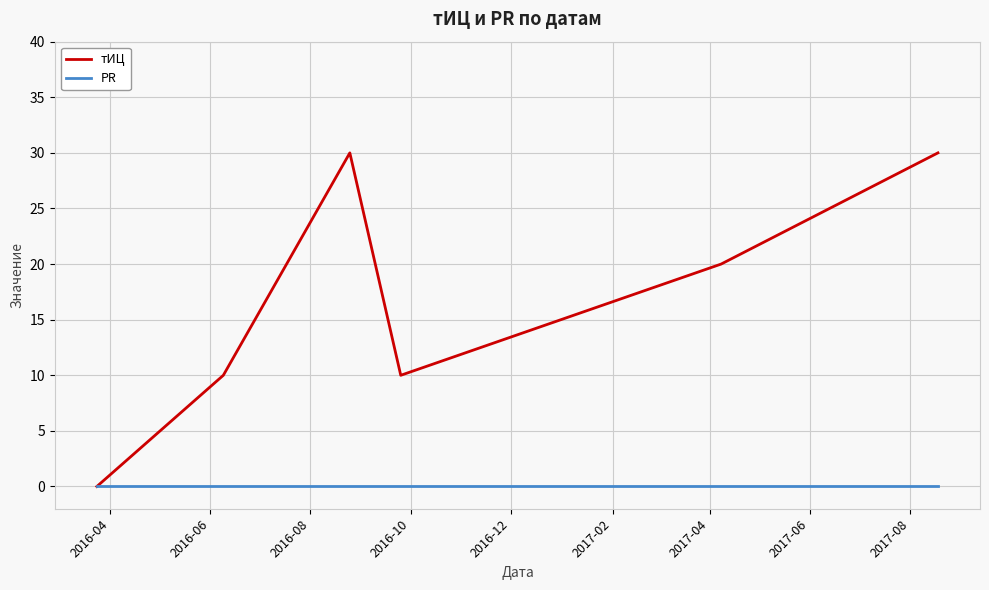

Which series has the widest spread of values?

тИЦ